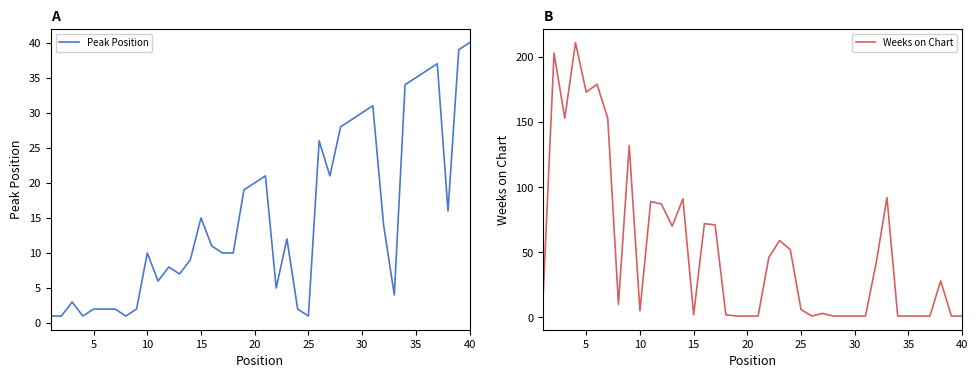

How many data points does each series have?

40